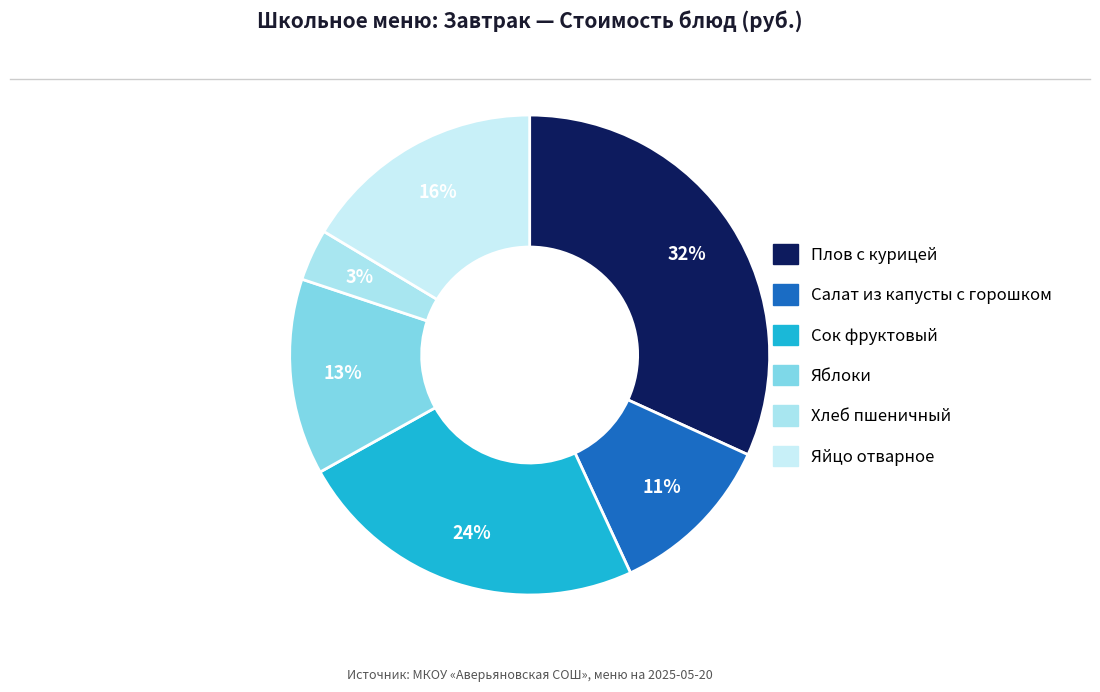

Rank the categories by value from highest to lowest.

Плов с курицей, Сок фруктовый, Яйцо отварное, Яблоки, Салат из капусты с горошком, Хлеб пшеничный